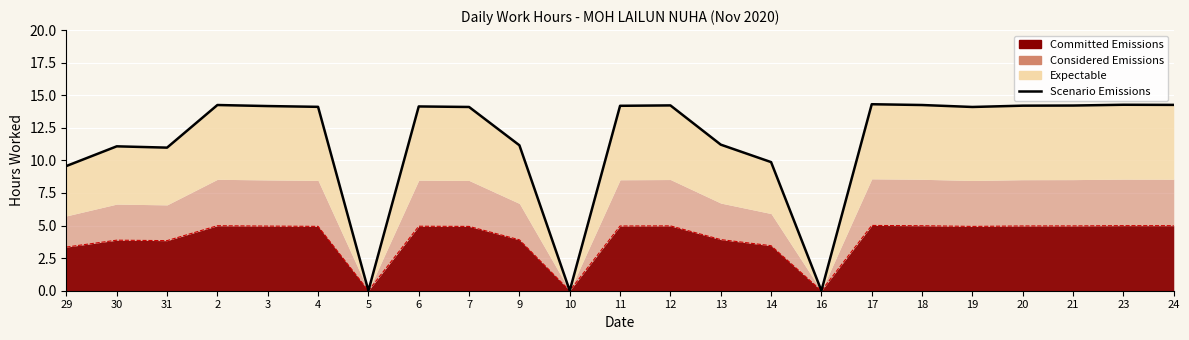

How many points are higher than both their immediate neighbors (excluding endpoints)?

6